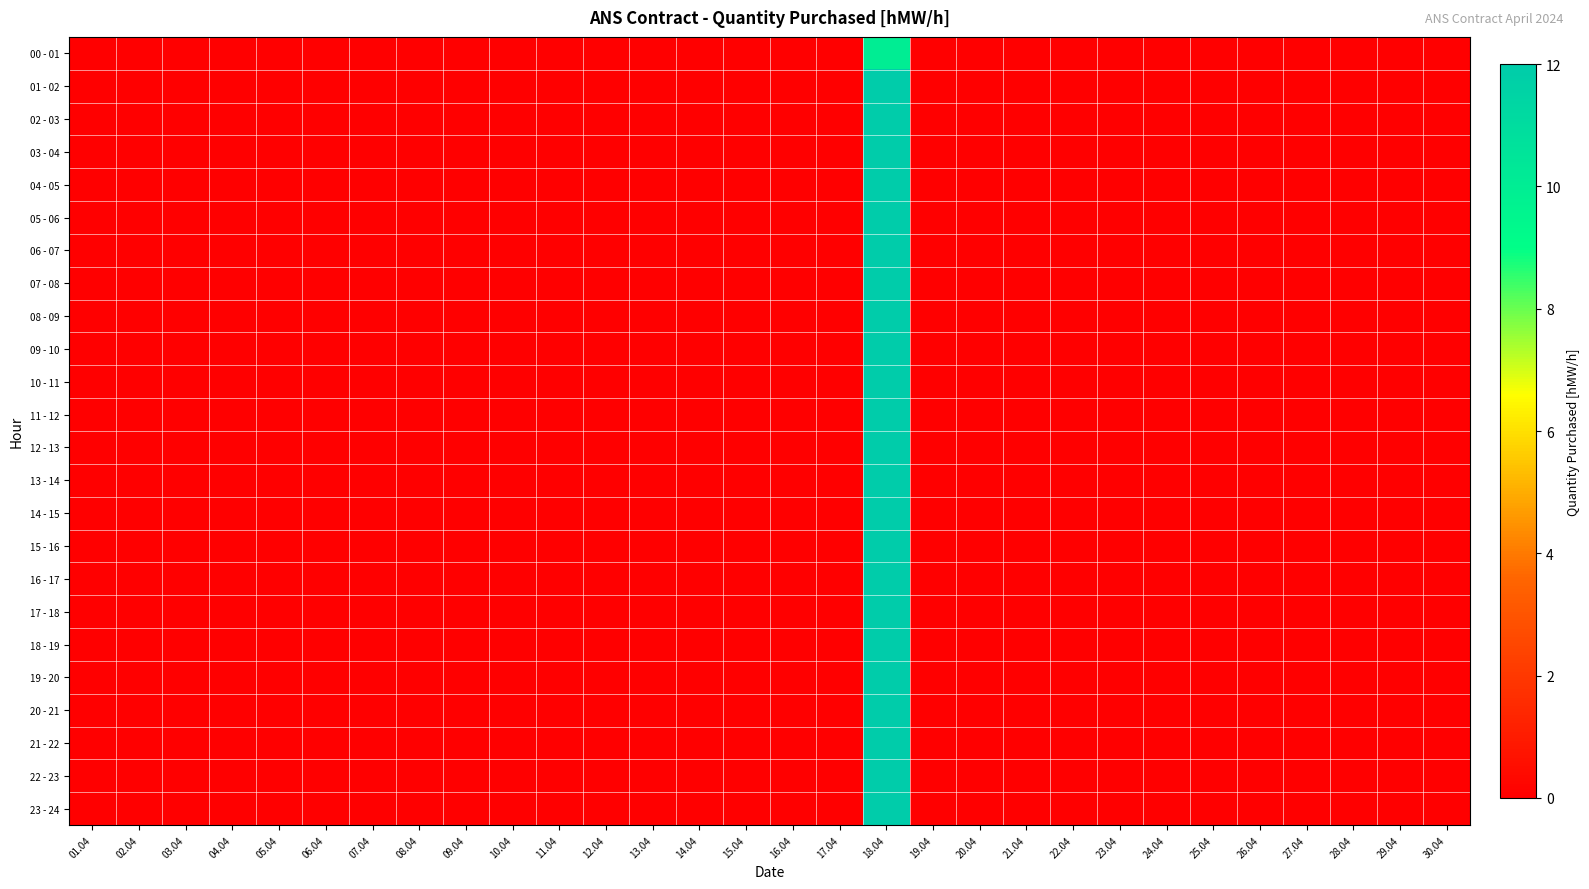

At which category does the chart reach its minimum across all series?

01.04